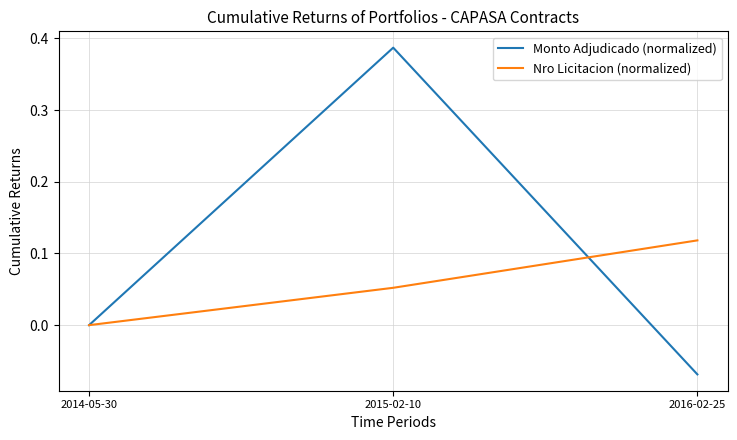

The Nro Licitacion (normalized) series shows -0.1 at 2014-05-30. True or false?

False